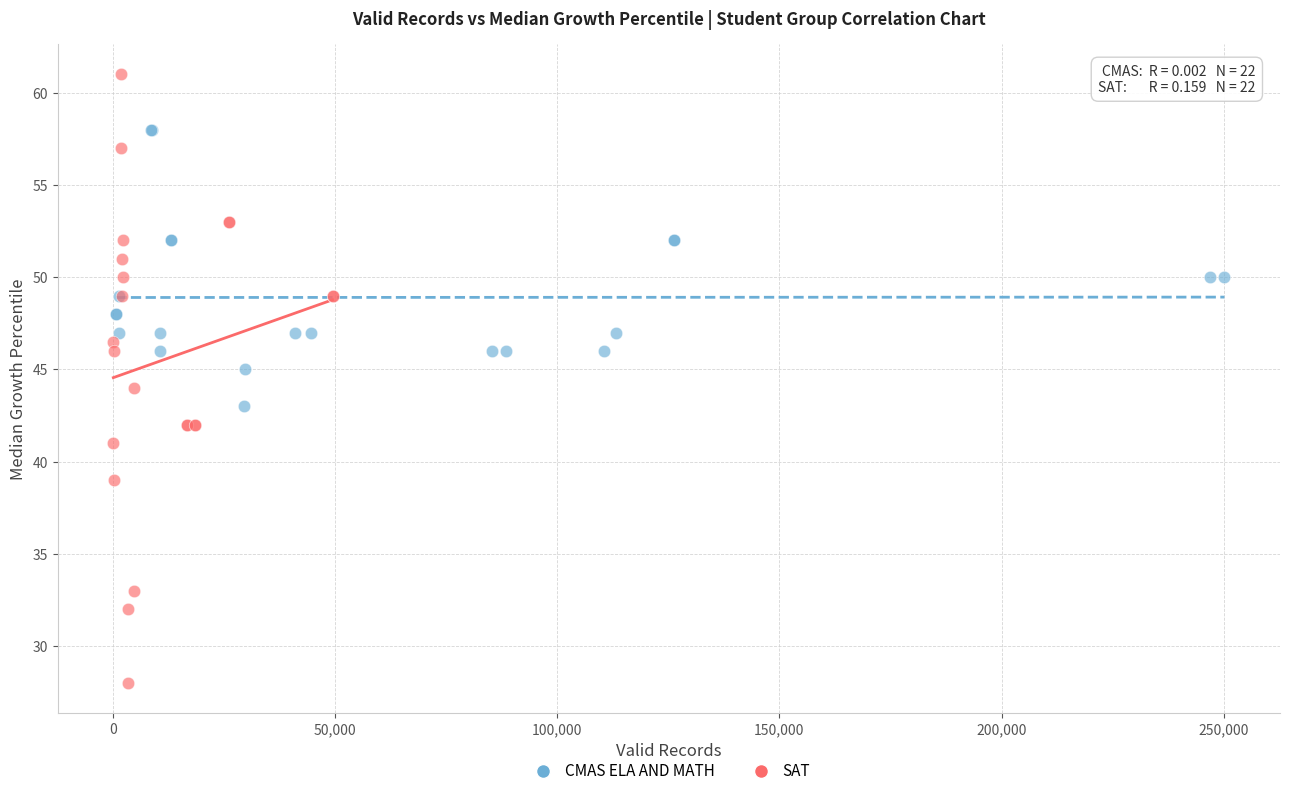

What are all the series names shown in the legend?

CMAS ELA AND MATH, SAT